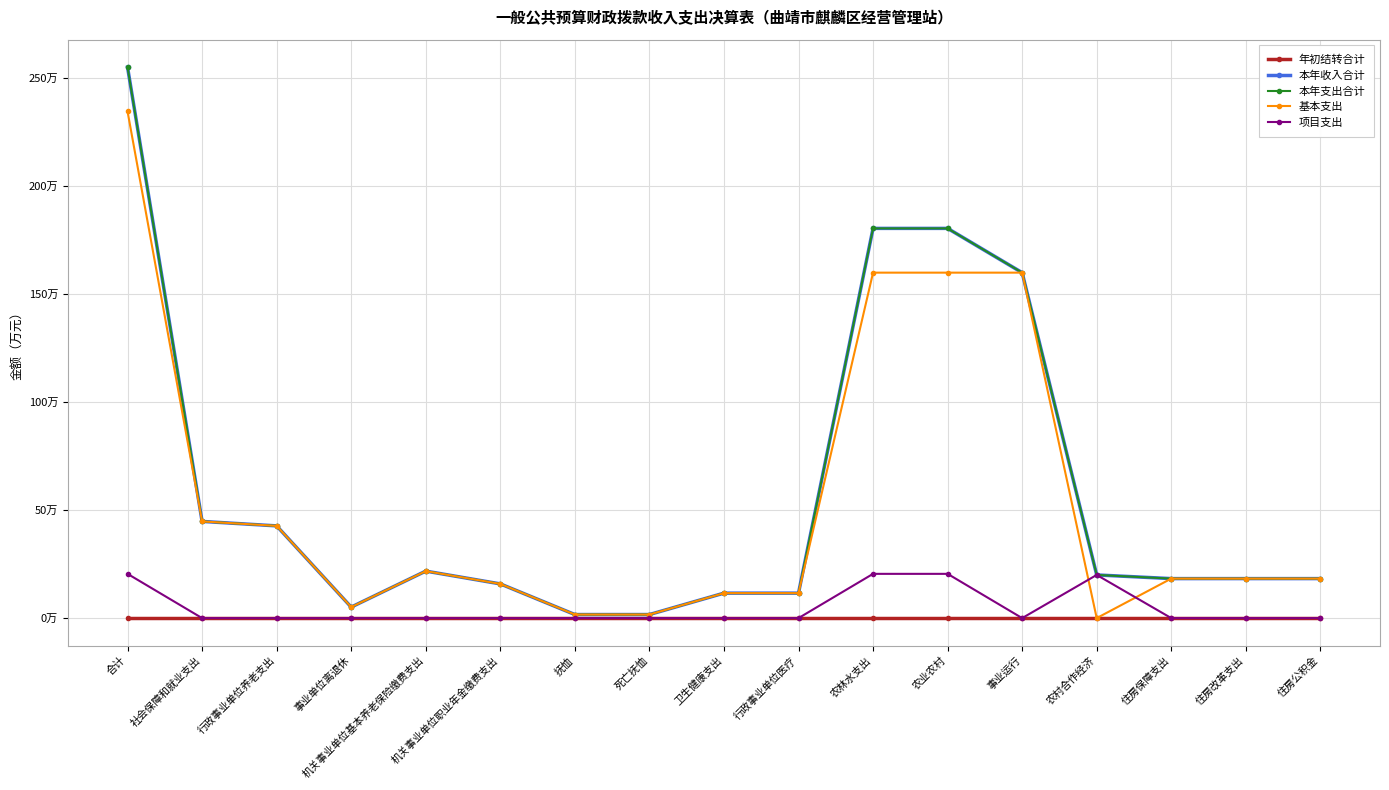

Which category has the highest value in the 项目支出 series?

合计